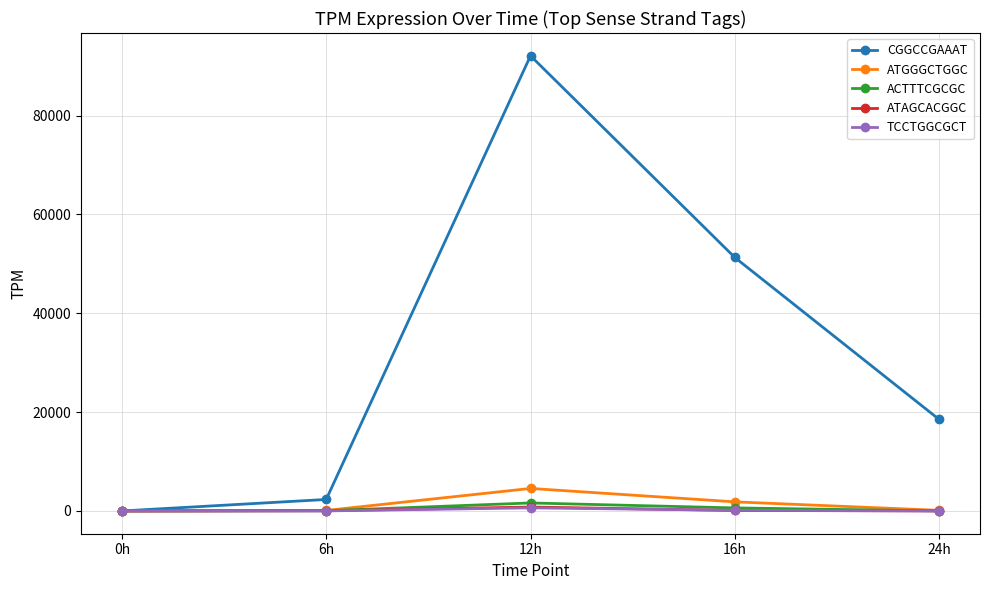

At which category is the sum across all series the highest?

12h